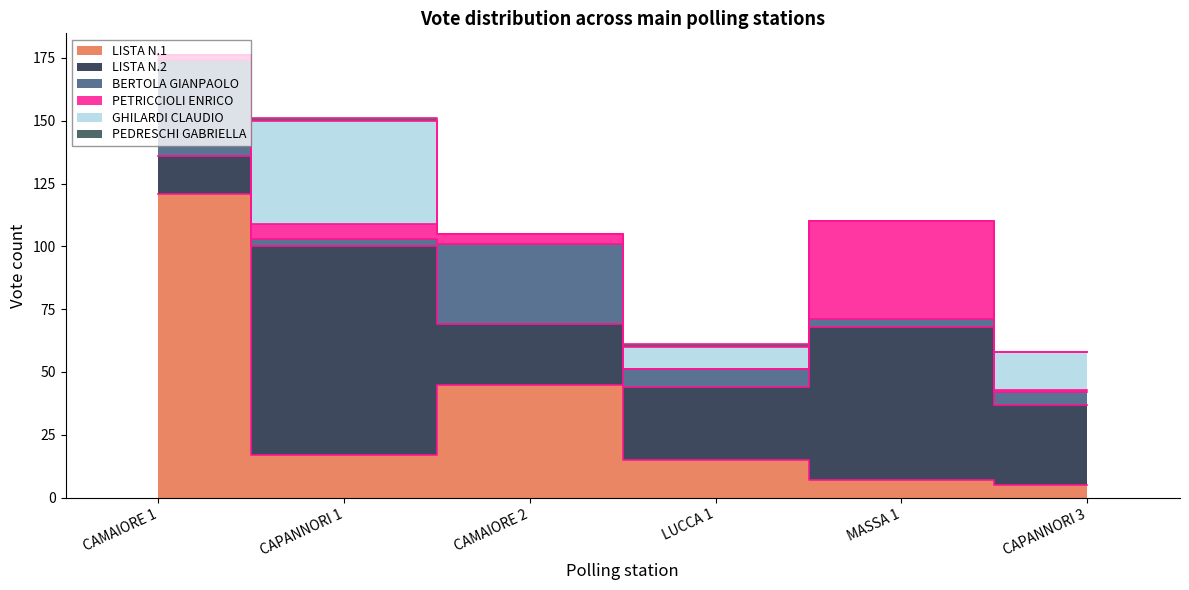

Rank the series by their maximum value, from lowest to highest.

PEDRESCHI GABRIELLA, BERTOLA GIANPAOLO, PETRICCIOLI ENRICO, GHILARDI CLAUDIO, LISTA N.2, LISTA N.1